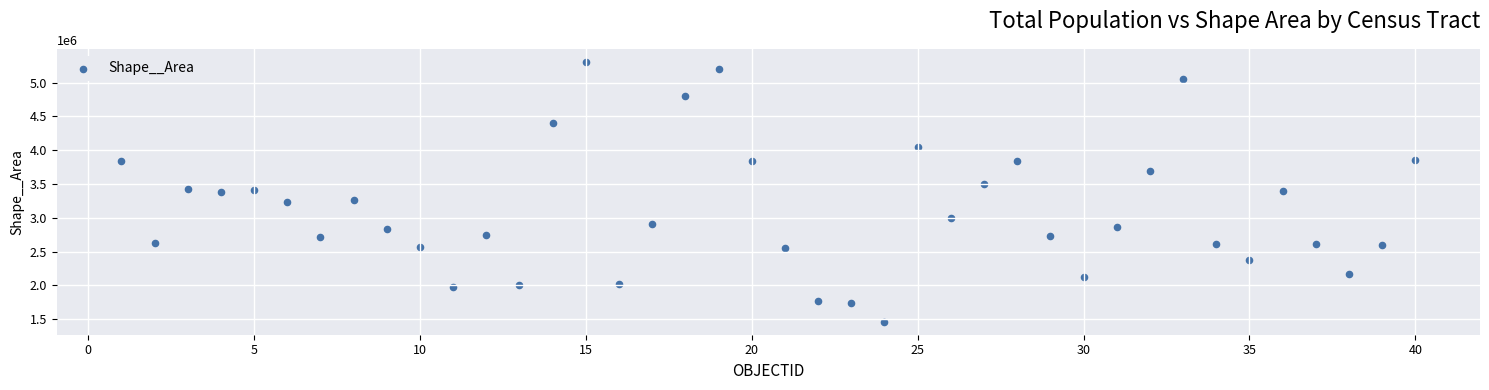

What is the range of Y values (max minus min)?

3841675.8